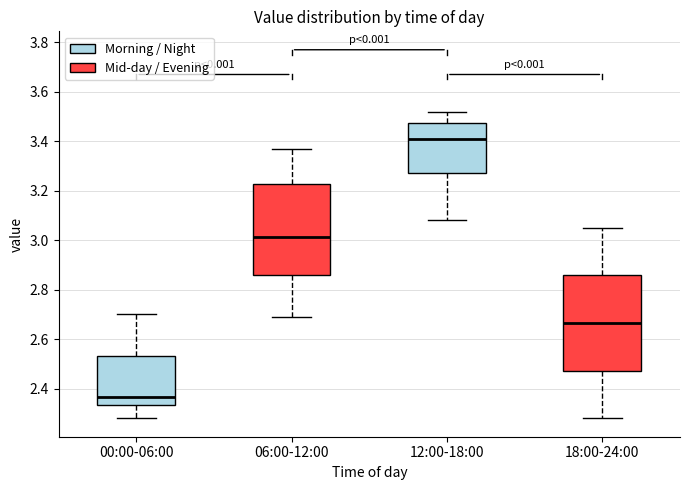

Reading left to right, transcribe this box plot: for each box, give where its median line is, the range the box spans, and where its two whiskers end, as read against the y-axis. The values are not printed on the chart, so give them approximately, as read against the axis.

00:00-06:00: median 2.36, box 2.34 to 2.54, whiskers 2.28 to 2.70
06:00-12:00: median 3.02, box 2.86 to 3.22, whiskers 2.70 to 3.38
12:00-18:00: median 3.42, box 3.28 to 3.48, whiskers 3.08 to 3.52
18:00-24:00: median 2.66, box 2.48 to 2.86, whiskers 2.28 to 3.06